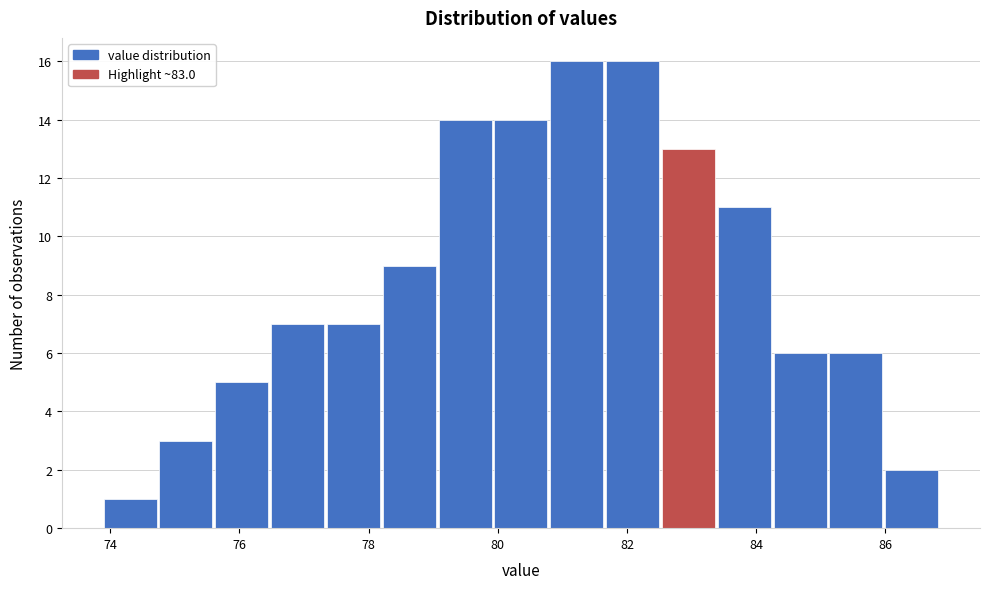

How tall is the bar that spans 81.6 to 82.6 on the x-axis? Neither the bar edges nor the heights are printed on the chart, so give them approximately, as read against the axes.

16